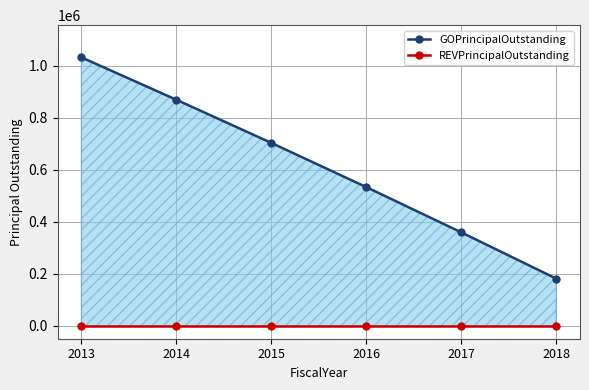

What value does the GOPrincipalOutstanding series have at 2018?

181000